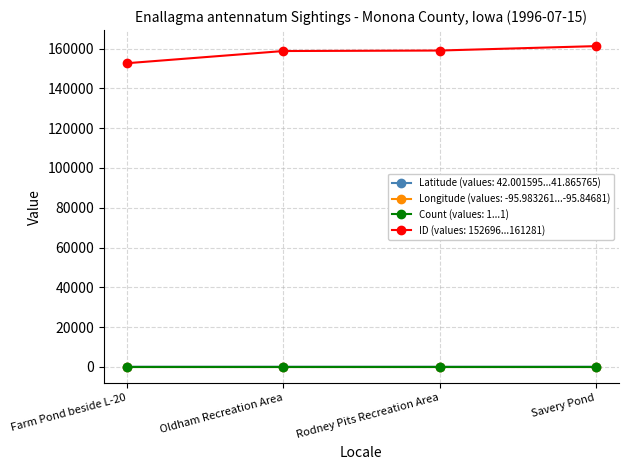

True or false: ID (values: 152696...161281) has more than 1 points higher than both neighbors.

False